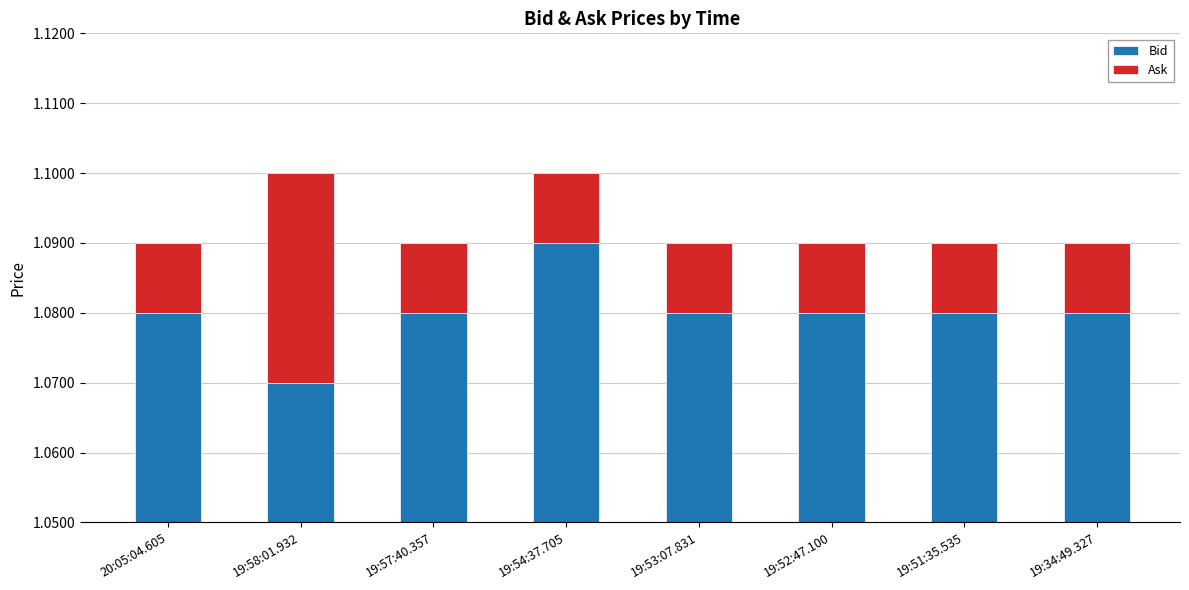

What is the spread (max minus min) of values at 19:53:07.831?

1.1